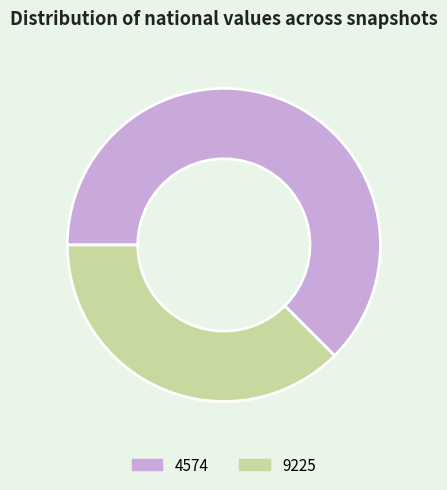

Do 9225 and 4574 together represent more than half of the pie?

Yes